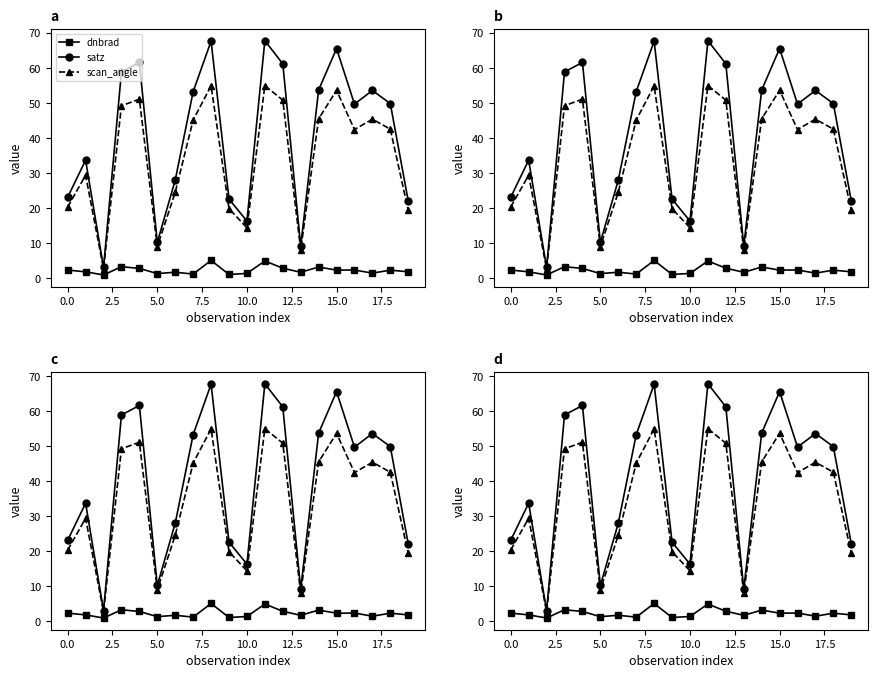

What is the difference between the maximum and minimum values in the satz series?

64.7